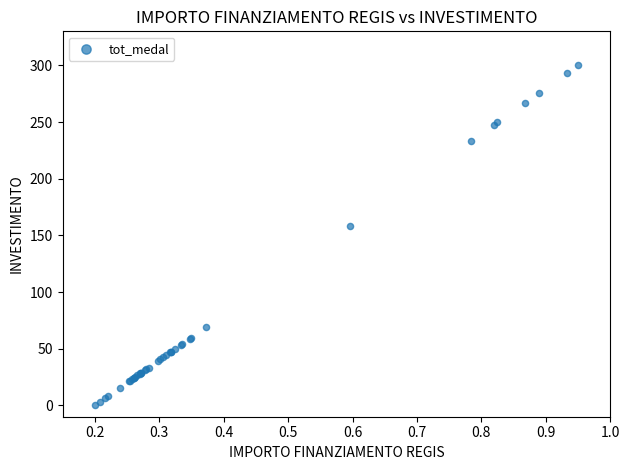

What Y value in the scatter plot is closest to 150?

158.6